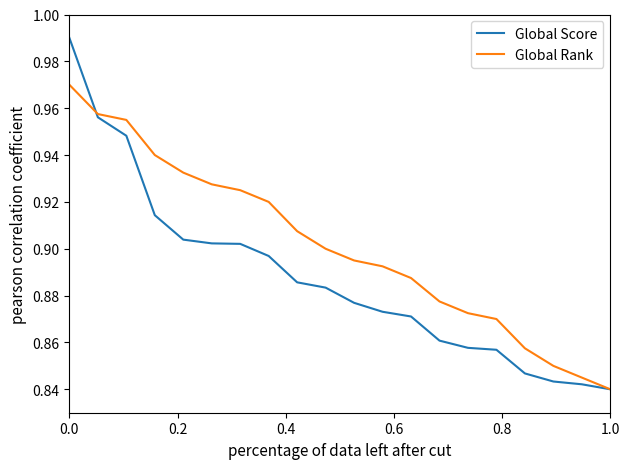

List the series in order of their peak value, lowest first.

Global Rank, Global Score